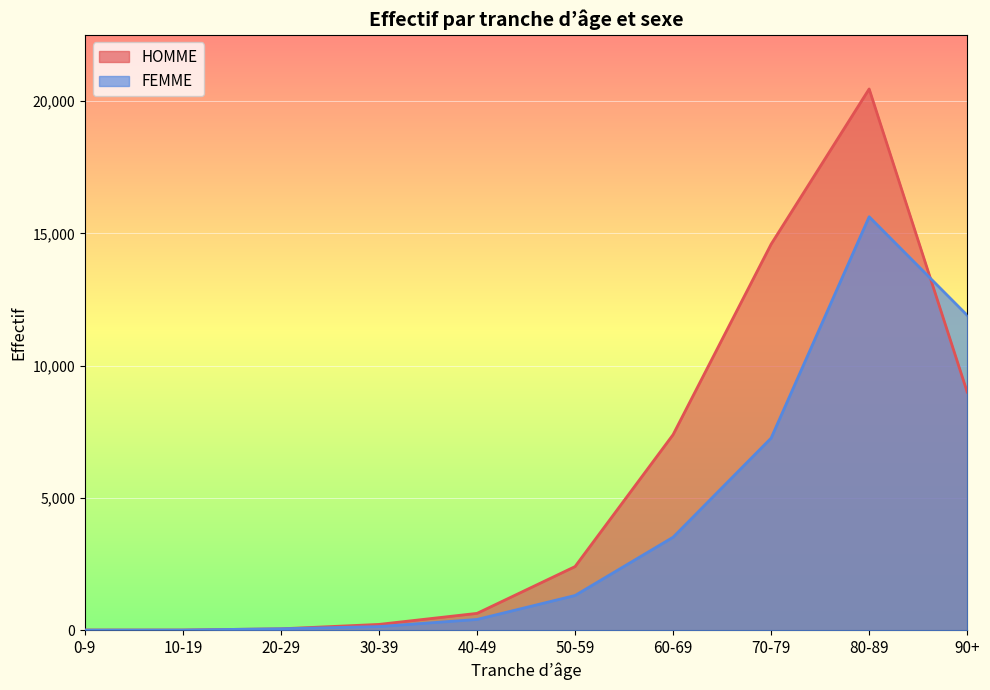

At which label is HOMME closest to 10233?

90+